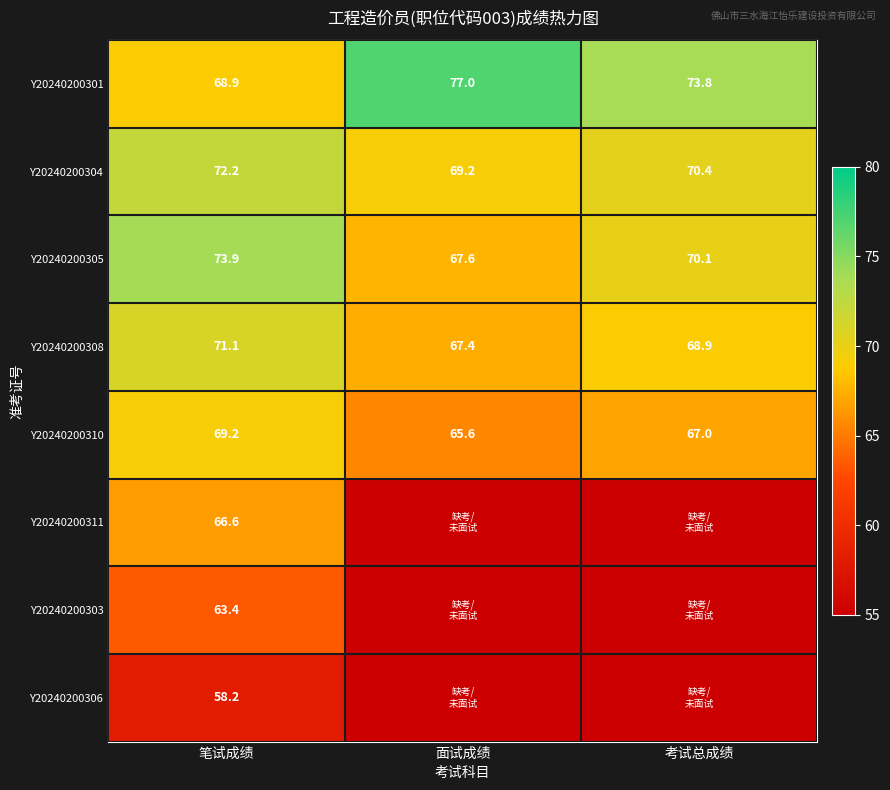

Count the Y20240200301 values in the range 68 to 77.

3